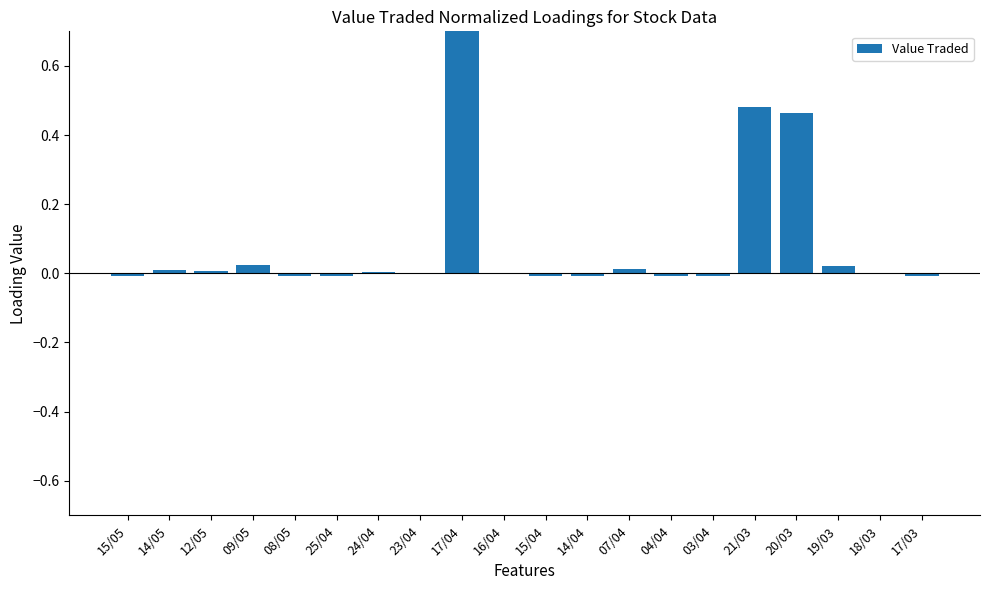

Reading left to right, what are all the values shown in this chart?

-0.0	0.0	0.0	0.0	-0.0	-0.0	0.0	-0.0	1.2	0.0	-0.0	-0.0	0.0	-0.0	-0.0	0.5	0.5	0.0	-0.0	-0.0